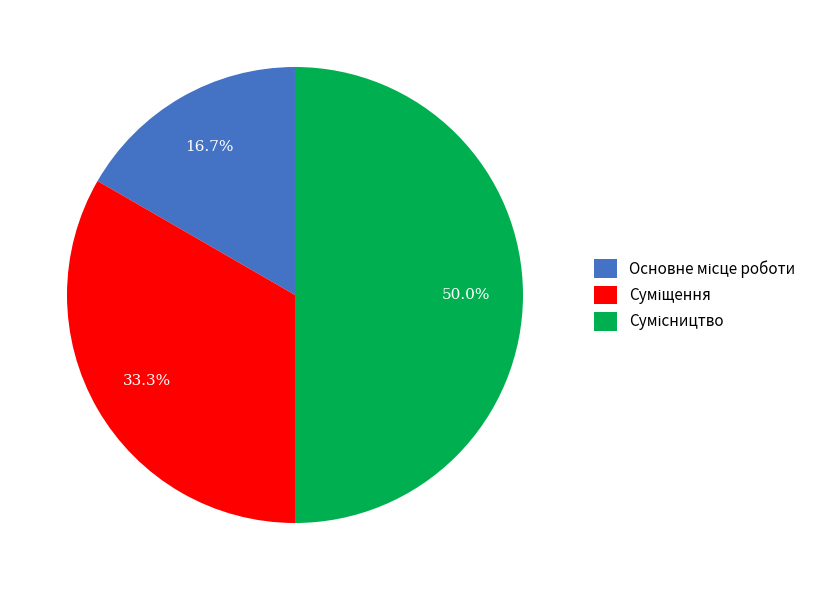

How many slices are in this pie chart?

3